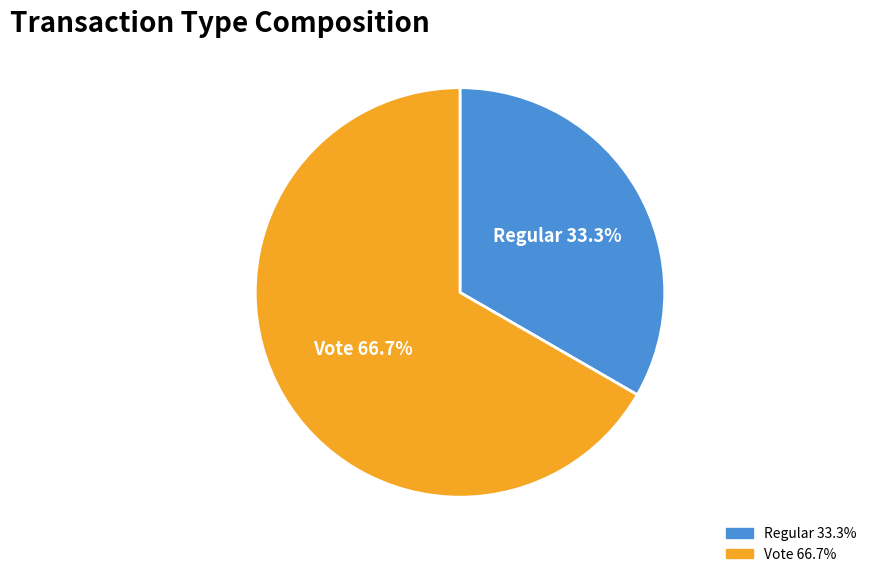

To the nearest percent, what is the average slice percentage?

50%